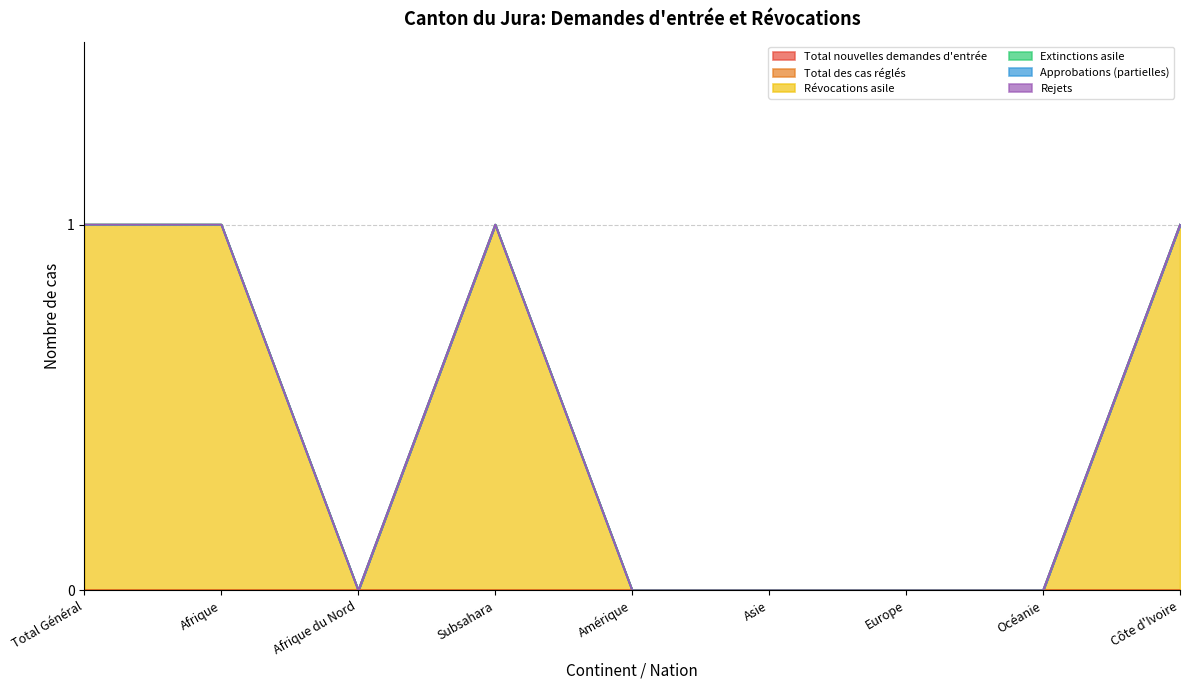

Reading right to left, transcribe all the data shown in this chart.

Total nouvelles demandes d'entrée: Côte d'Ivoire=0	Océanie=0	Europe=0	Asie=0	Amérique=0	Subsahara=0	Afrique du Nord=0	Afrique=0	Total Général=0
Total des cas réglés: Côte d'Ivoire=0	Océanie=0	Europe=0	Asie=0	Amérique=0	Subsahara=0	Afrique du Nord=0	Afrique=0	Total Général=0
Révocations asile: Côte d'Ivoire=1	Océanie=0	Europe=0	Asie=0	Amérique=0	Subsahara=1	Afrique du Nord=0	Afrique=1	Total Général=1
Extinctions asile: Côte d'Ivoire=0	Océanie=0	Europe=0	Asie=0	Amérique=0	Subsahara=0	Afrique du Nord=0	Afrique=0	Total Général=0
Approbations (partielles): Côte d'Ivoire=0	Océanie=0	Europe=0	Asie=0	Amérique=0	Subsahara=0	Afrique du Nord=0	Afrique=0	Total Général=0
Rejets: Côte d'Ivoire=0	Océanie=0	Europe=0	Asie=0	Amérique=0	Subsahara=0	Afrique du Nord=0	Afrique=0	Total Général=0